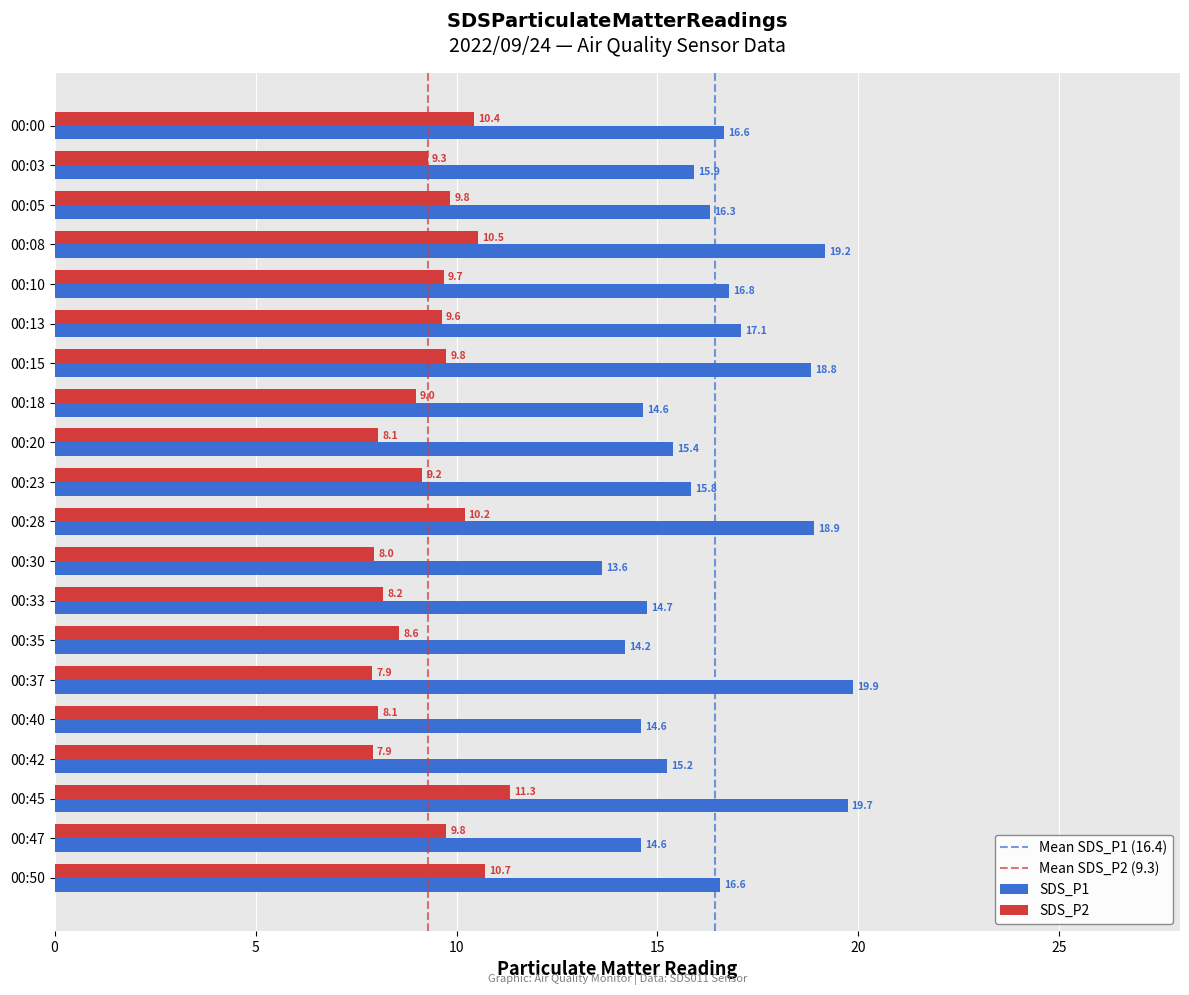

List the series in order of their peak value, lowest first.

SDS_P2, SDS_P1